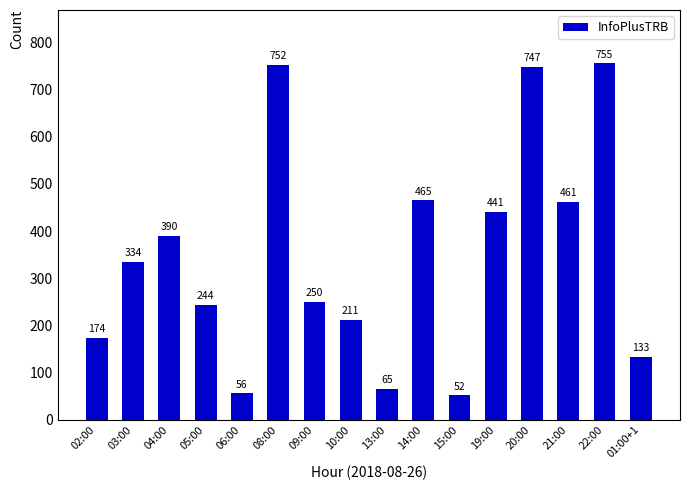

What is the ratio of the value at 19:00 to the value at 04:00?

1.1